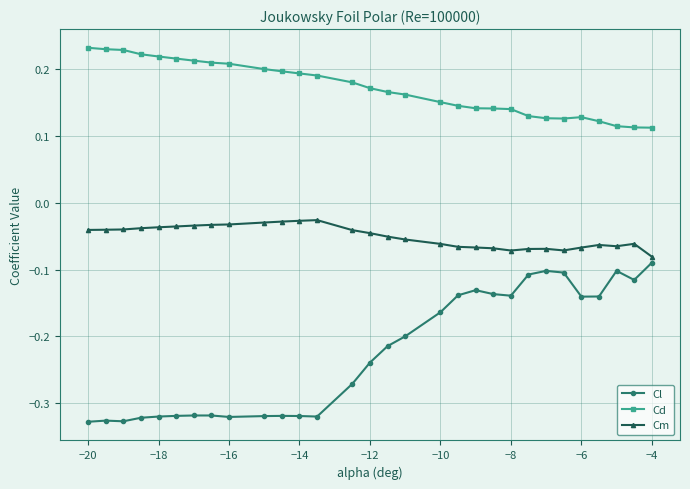

Rank the series by their maximum value, from lowest to highest.

Cl, Cm, Cd